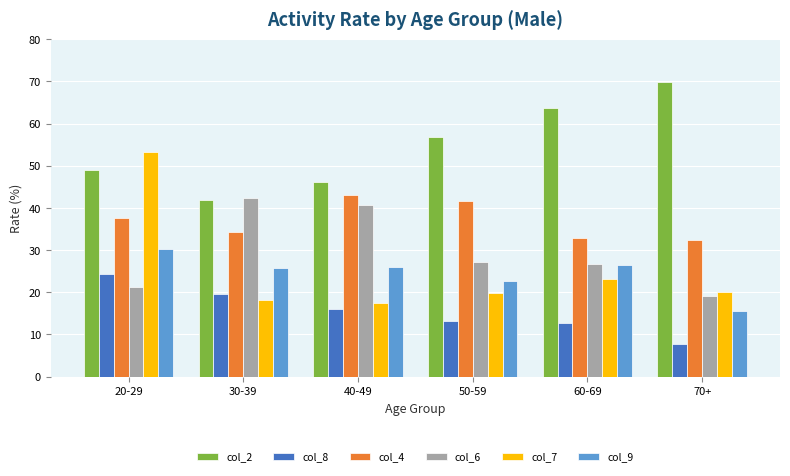

Count the number of categories in the chart.

6